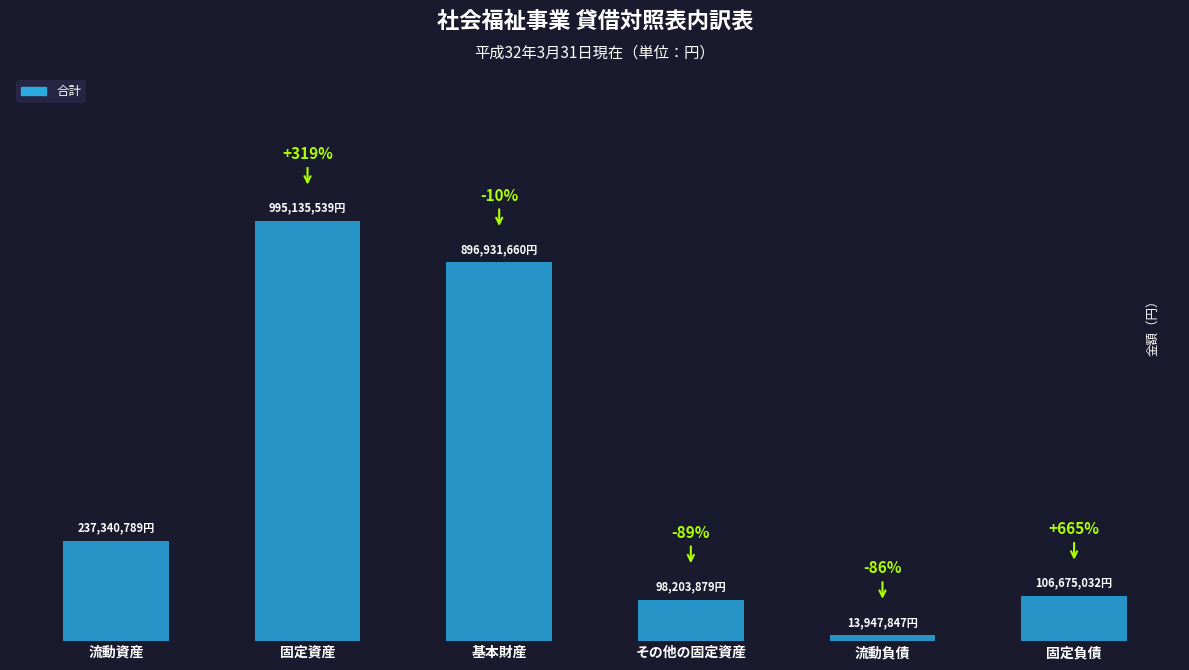

Are the bars horizontal?

No